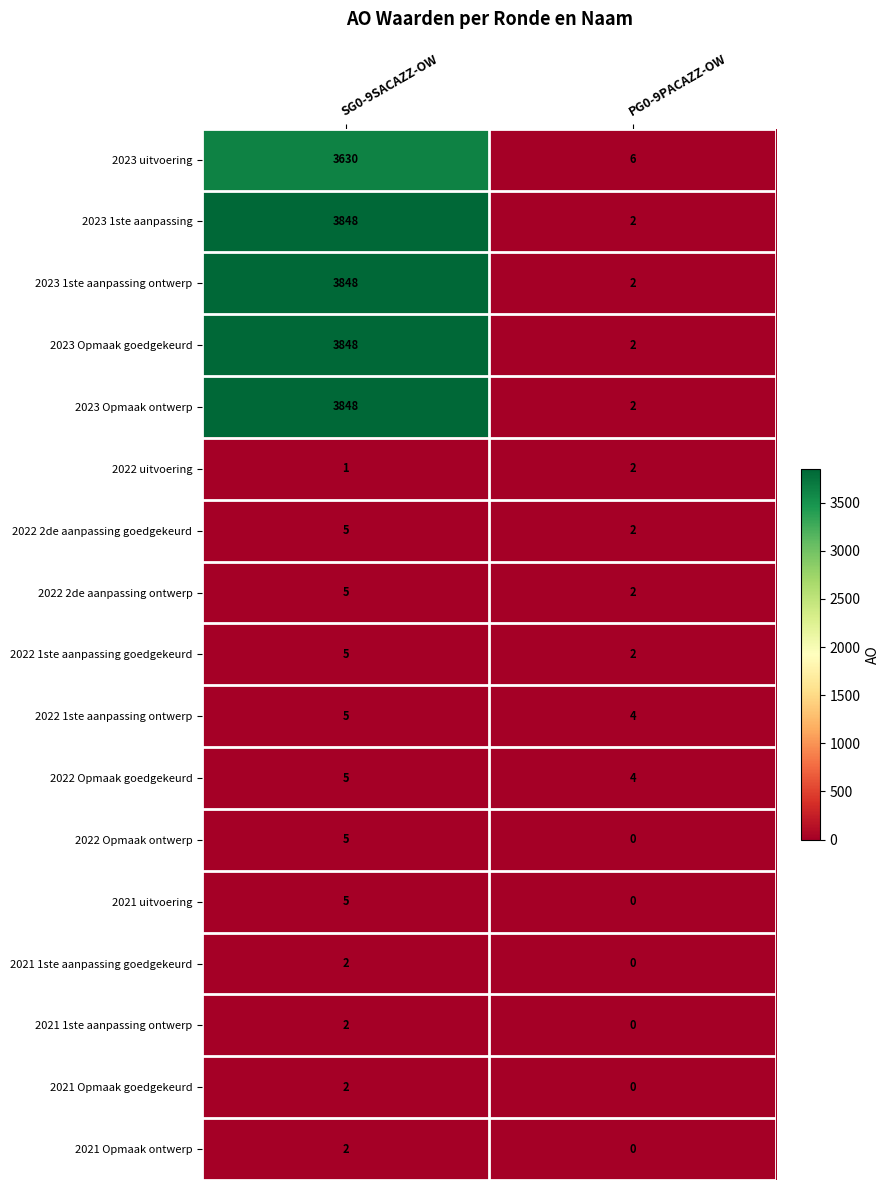

What is the greatest value displayed?

3848